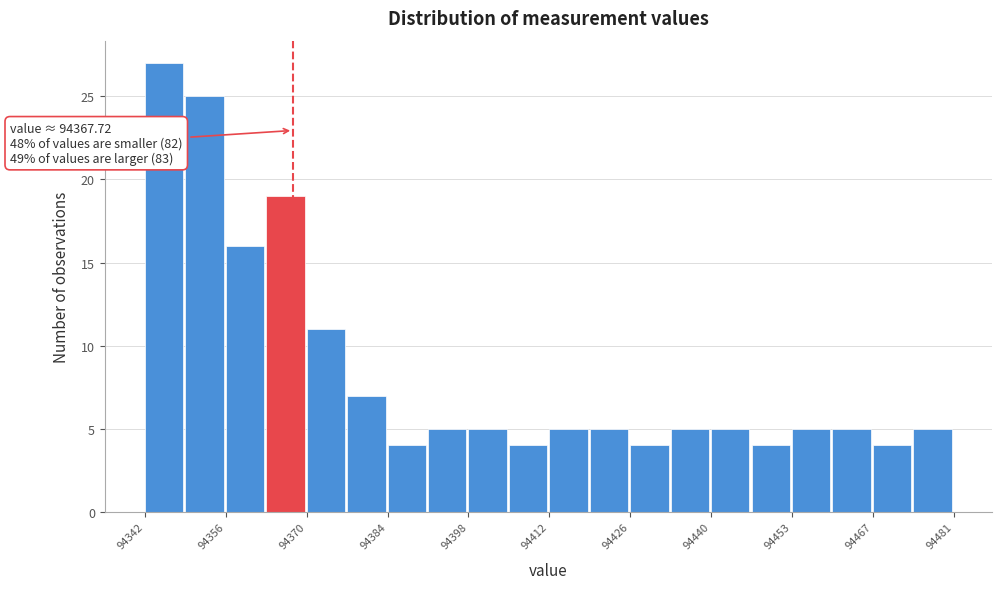

Around what value on the x-axis is the tallest bar? Give the approximate position of its centre, as read against the axis.

94346